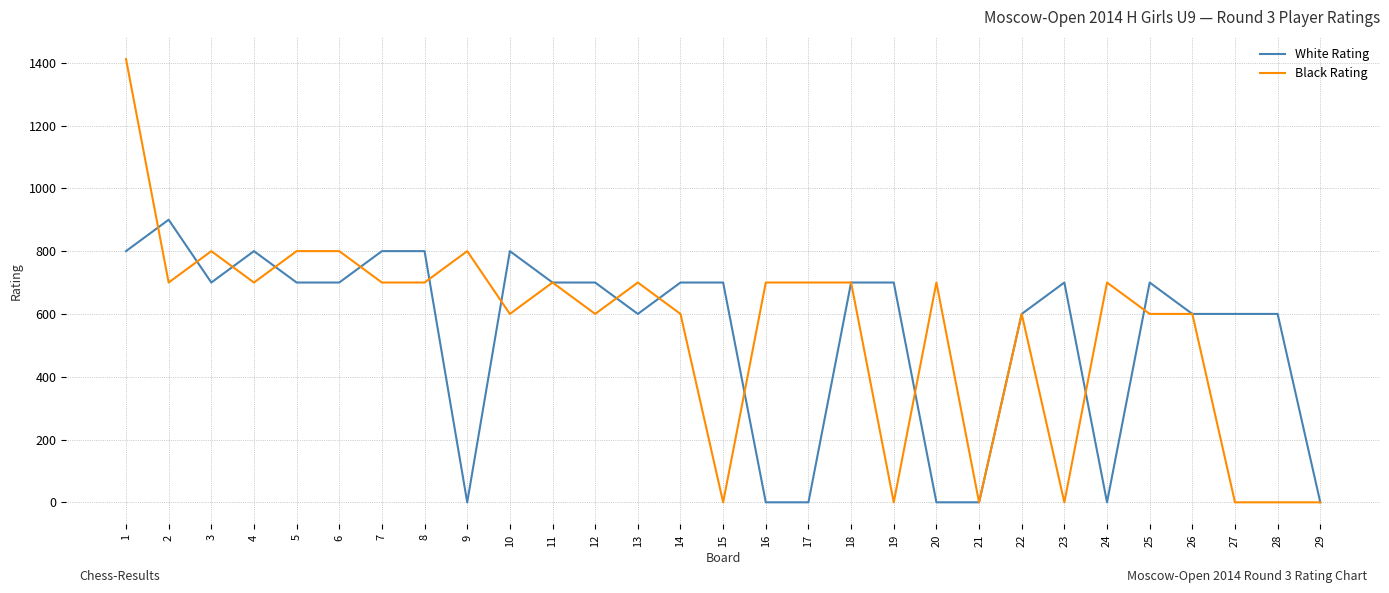

Which series changed the most between 16 and 28?

Black Rating